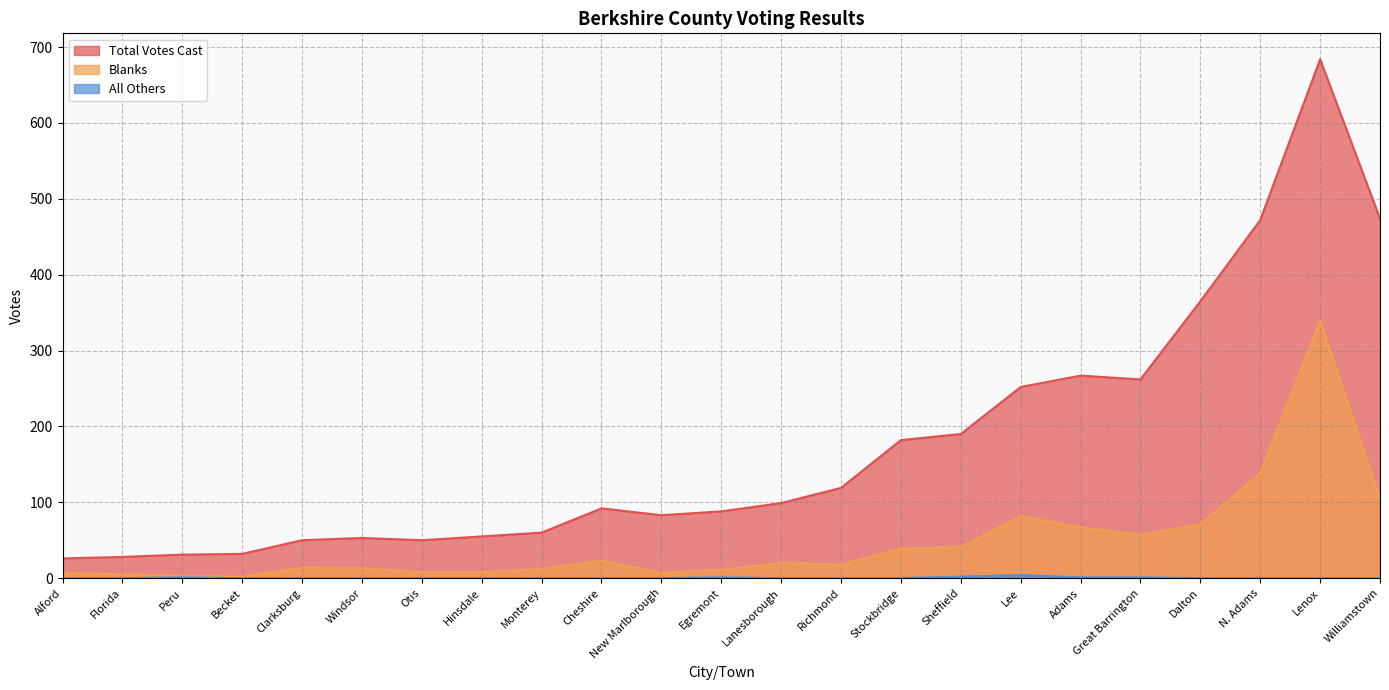

True or false: Blanks and Total Votes Cast cross at least once.

False